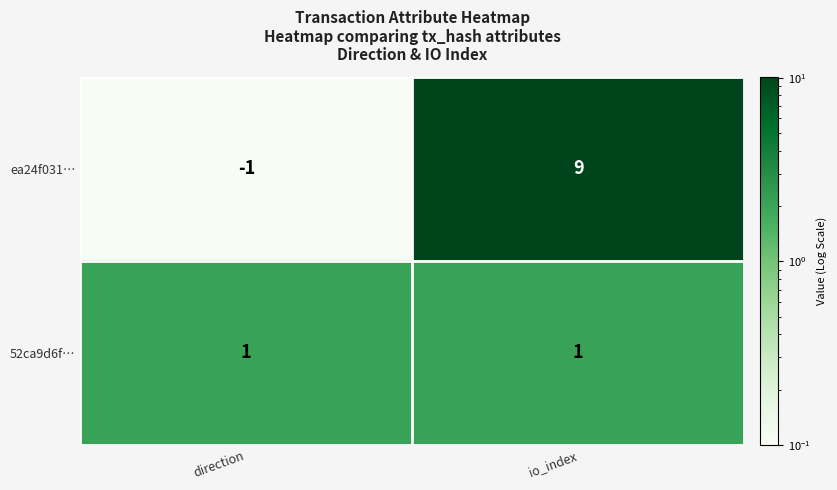

Rank the series by their maximum value, from highest to lowest.

ea24f031…, 52ca9d6f…